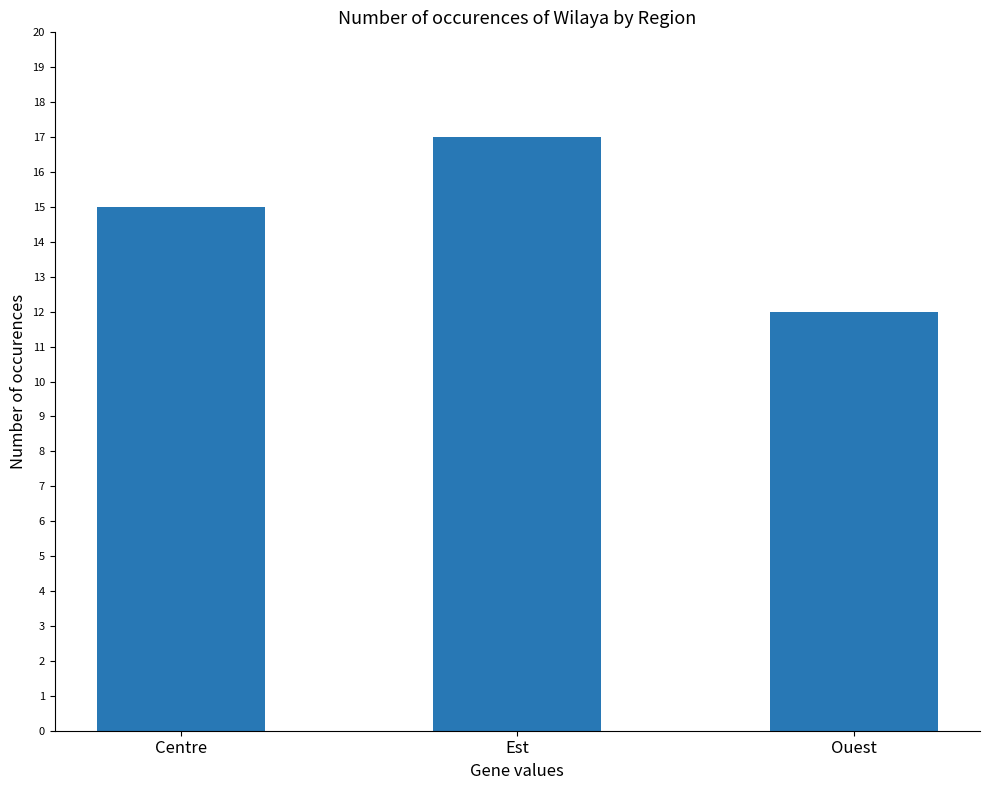

Which category has the highest value across all series?

Est